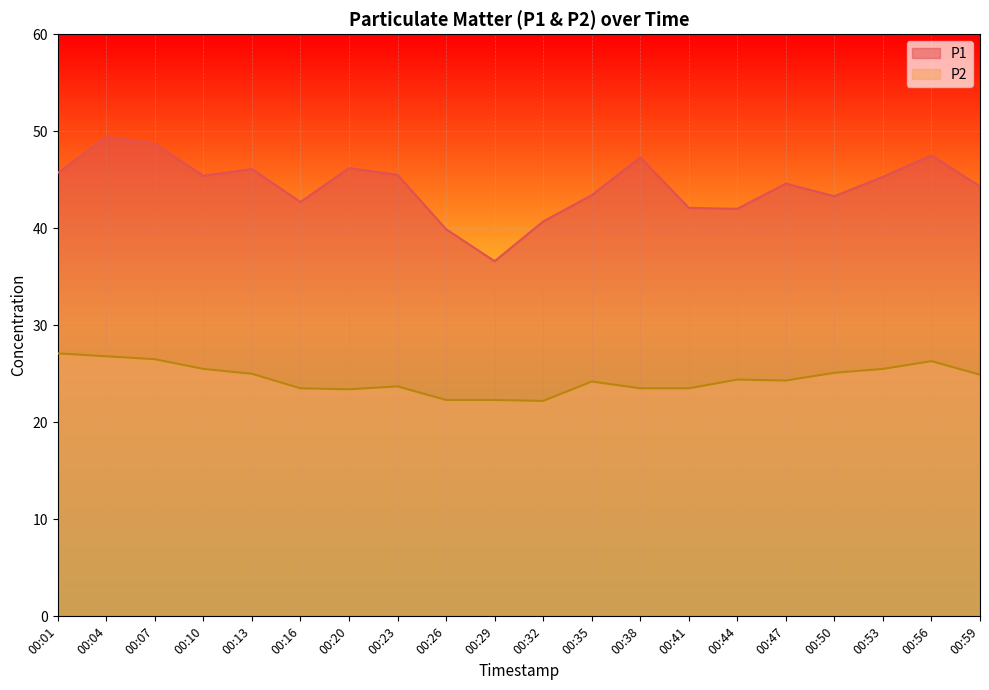

At which category is the sum across all series the highest?

00:04